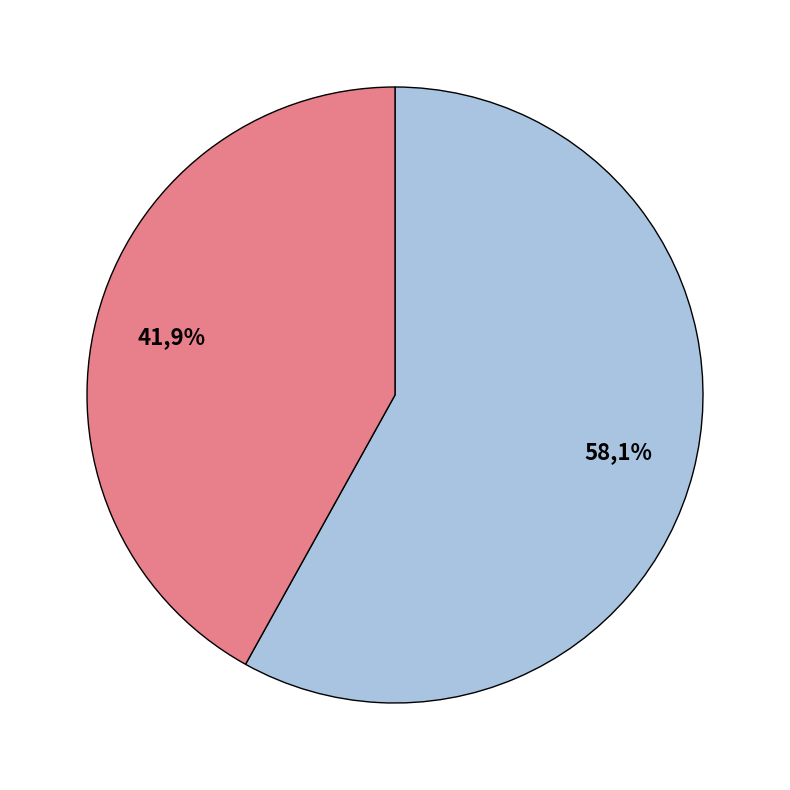

Is there a majority slice in this chart?

Yes